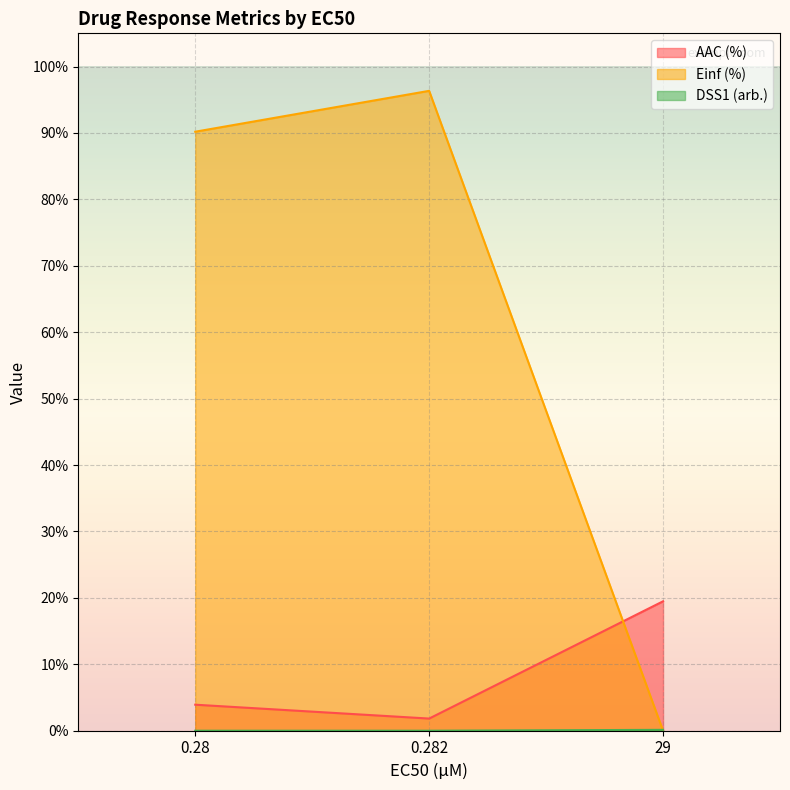

Rank the categories by Einf (%) value from highest to lowest.

0.282, 0.28, 29